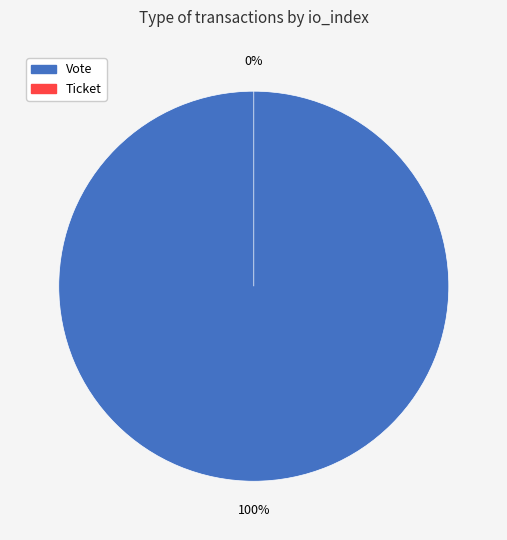

To the nearest percent, what is the difference between the Ticket and Vote slice percentages?

100%